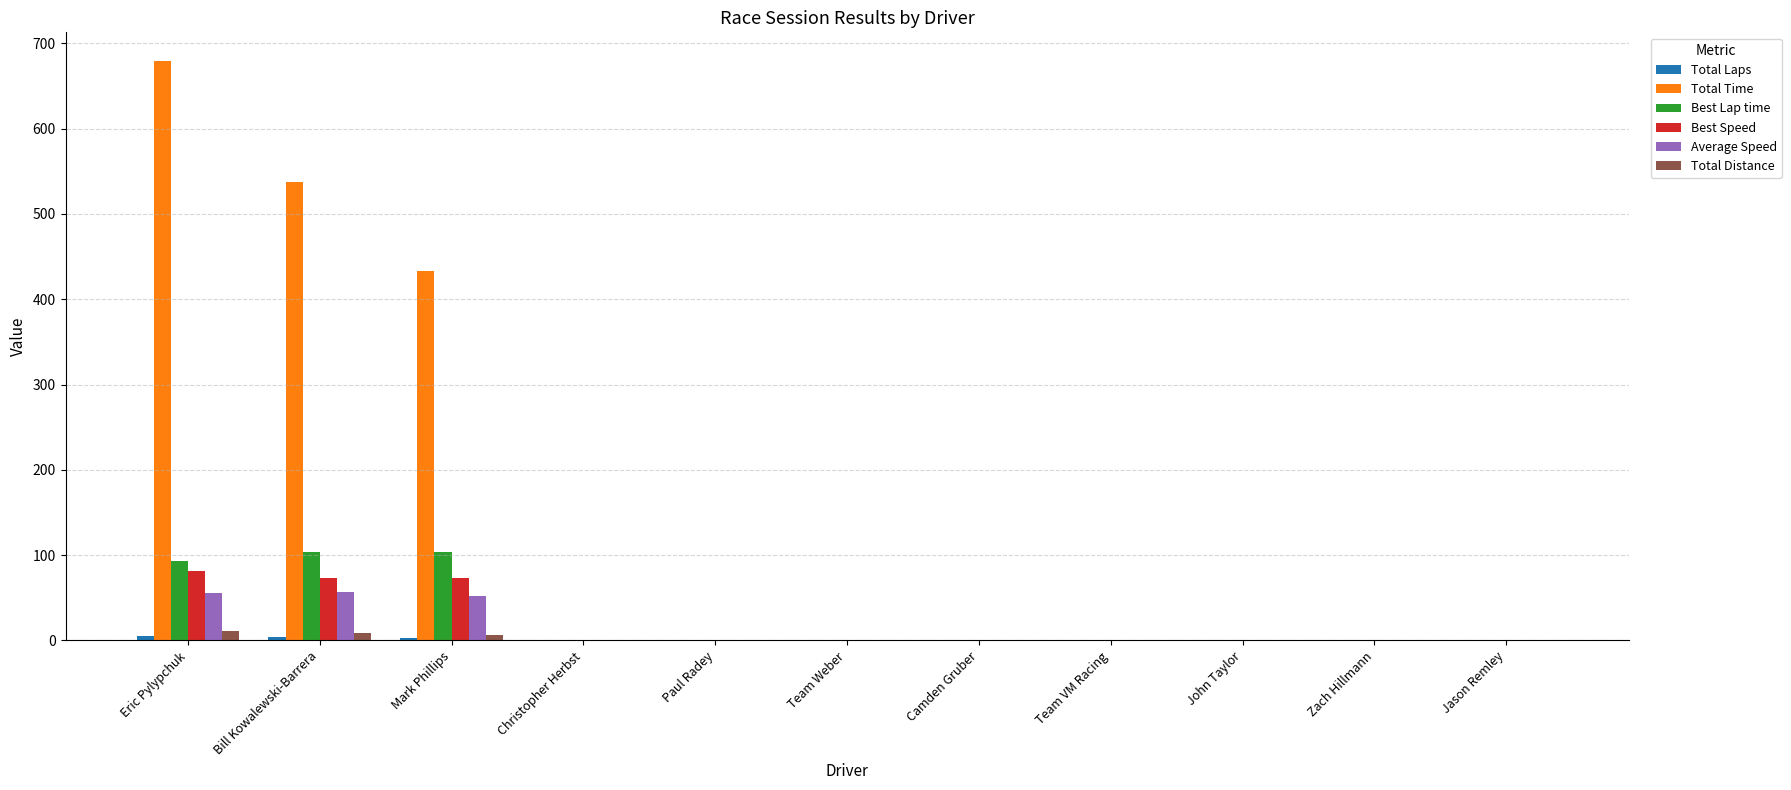

Does the chart contain stacked bars?

No